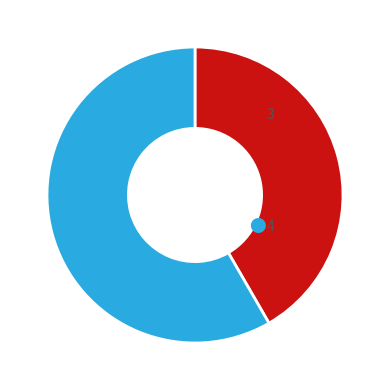

Count the number of slices in the pie.

2